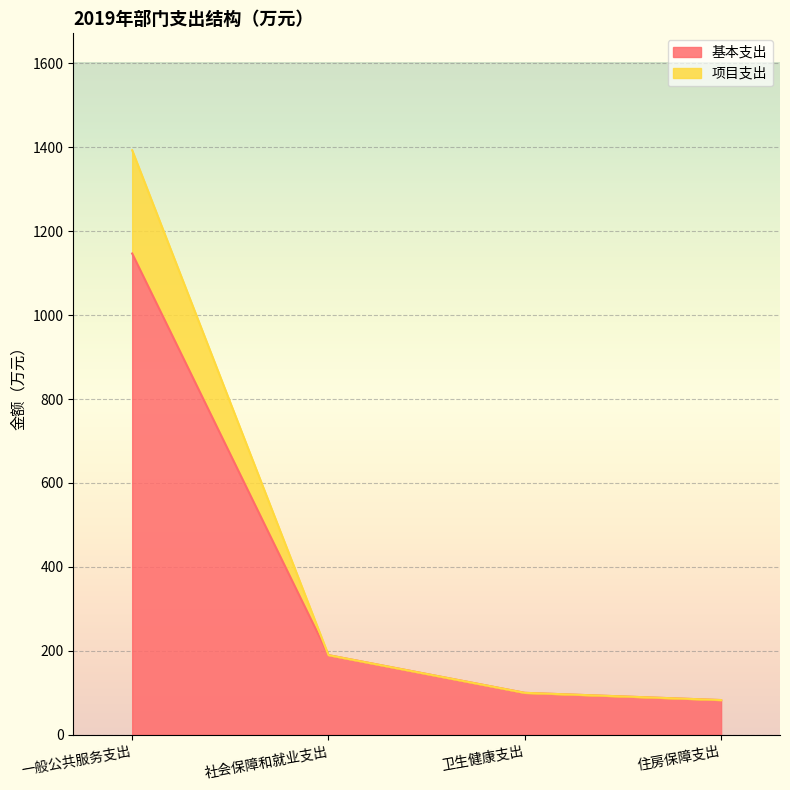

True or false: 基本支出 has a value of 1506.7 at 一般公共服务支出.

False